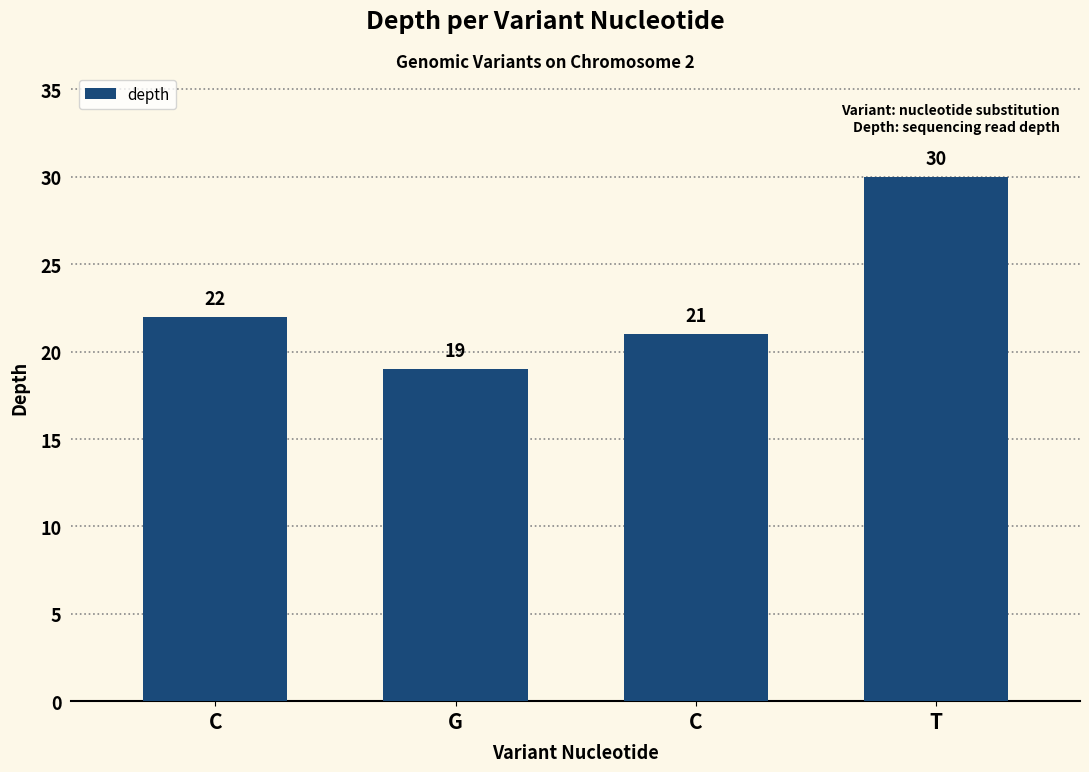

Rank the categories by value from lowest to highest.

G, C, C, T